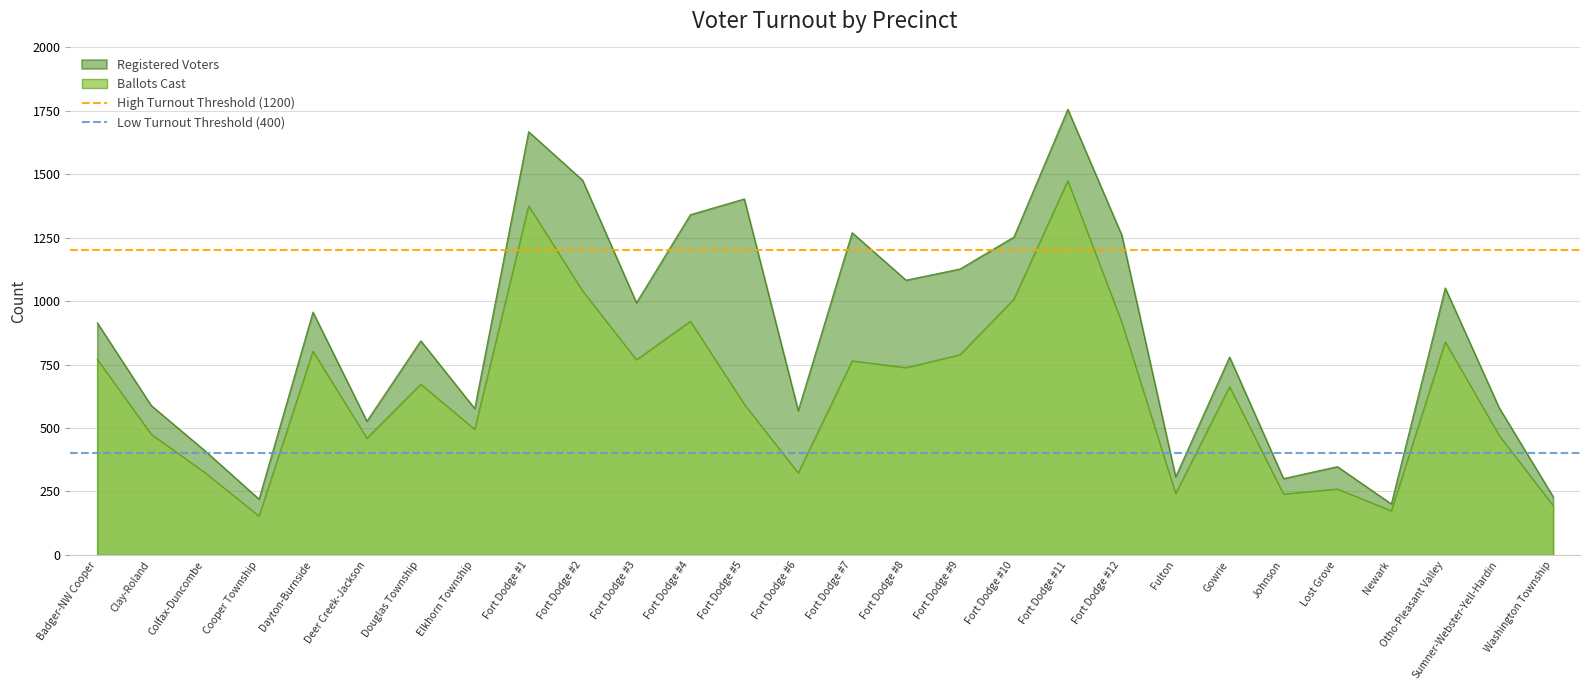

Which category has the highest value in the Registered Voters series?

Fort Dodge #11